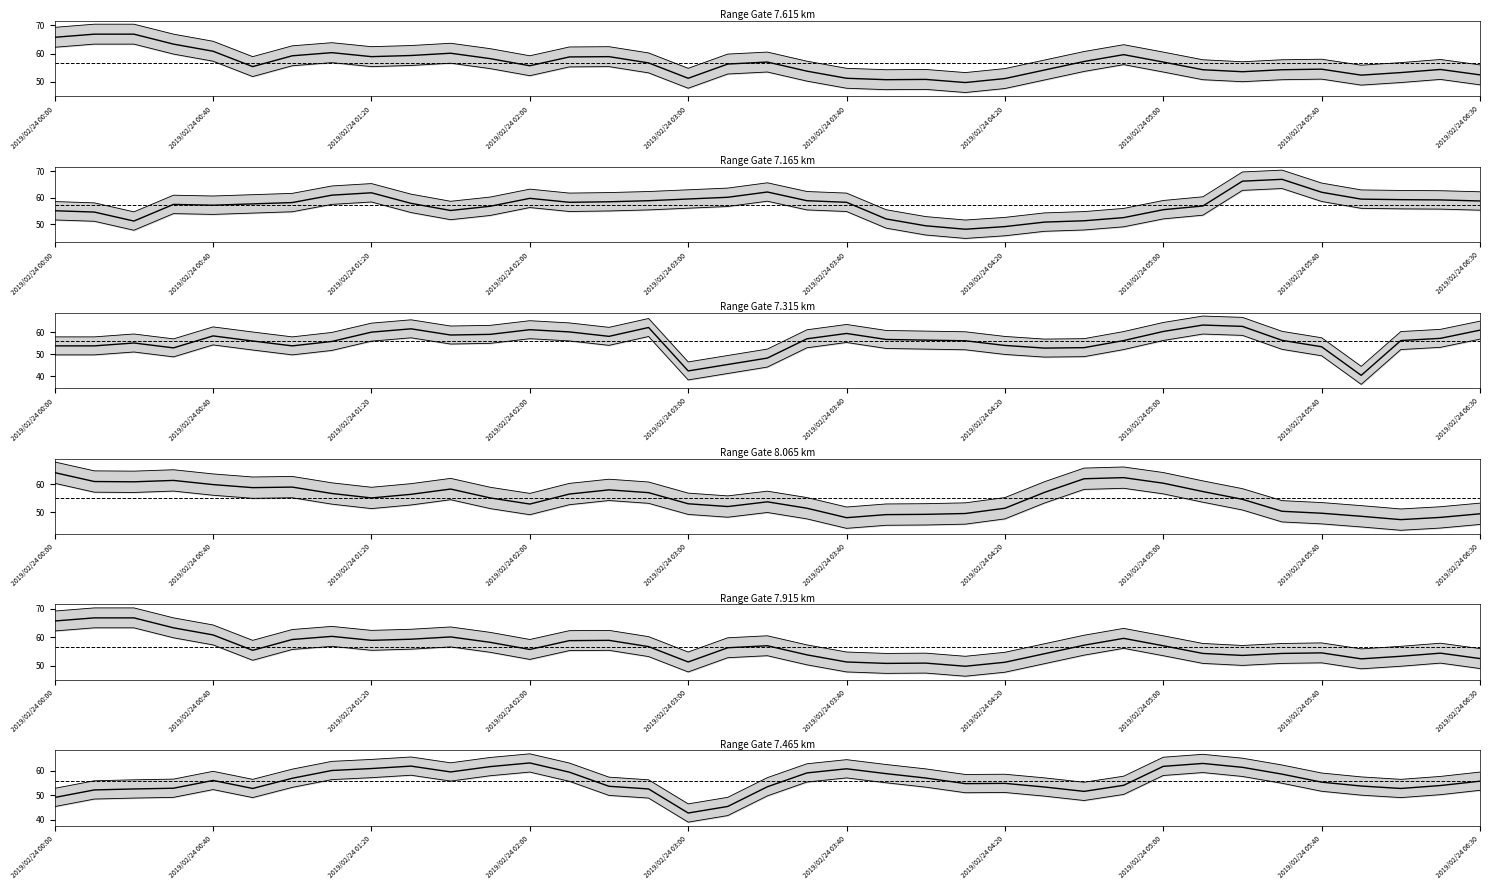

What is the total value across all series at 2019/02/24 02:00?

235.2